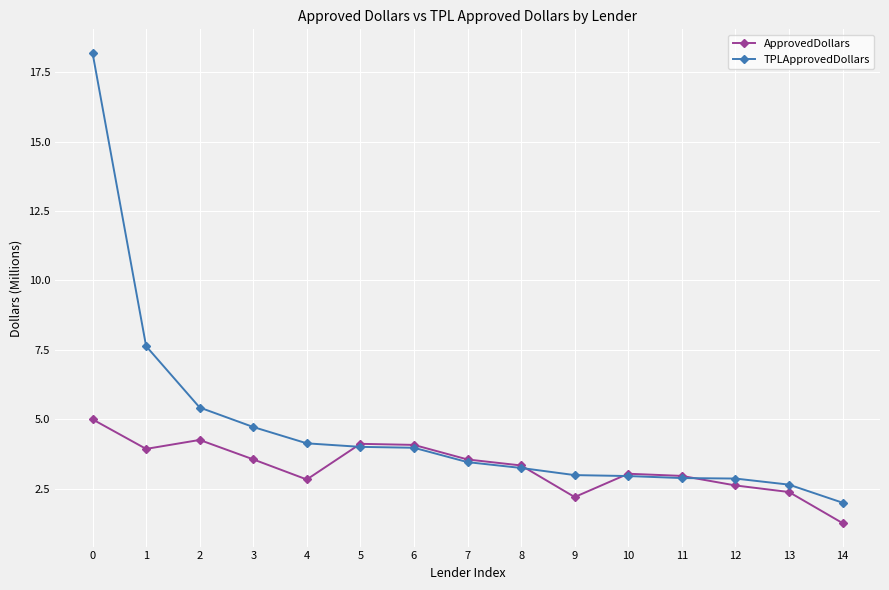

What is the value of the ApprovedDollars point at the 6th from the left?

4.1